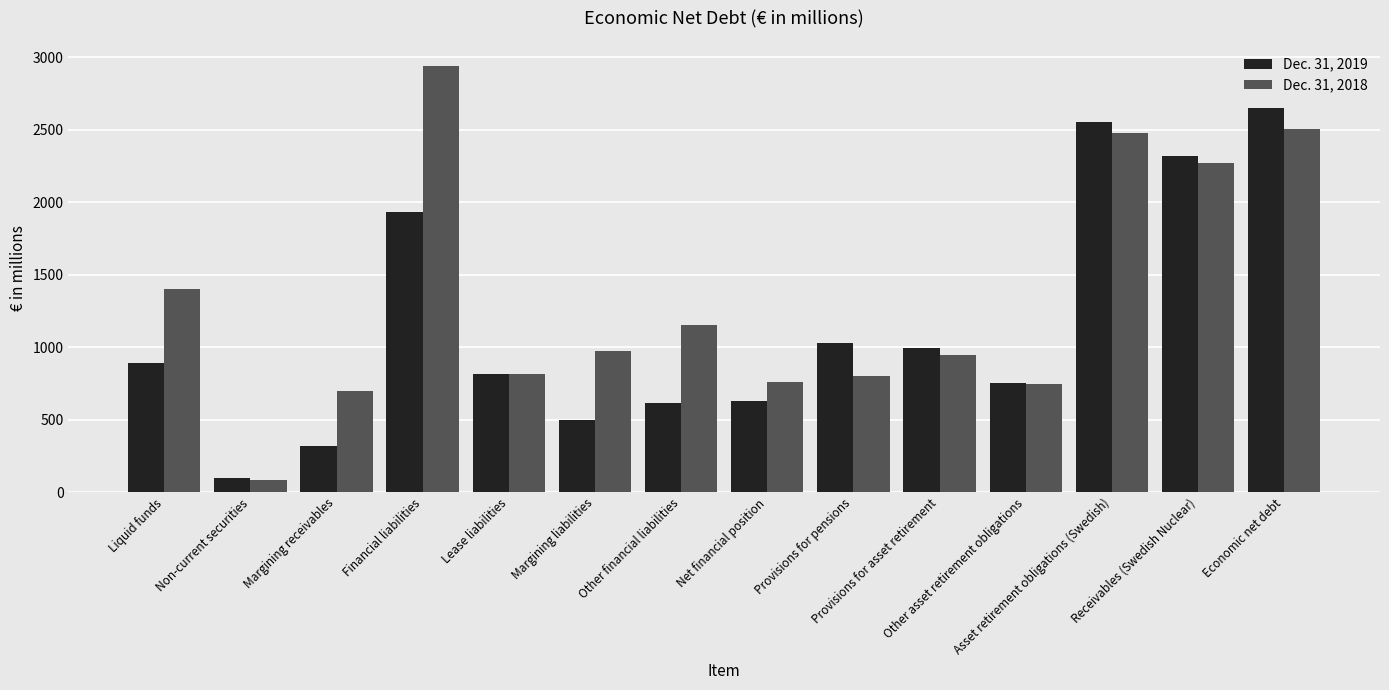

What are all the series names shown in the legend?

Dec. 31, 2019, Dec. 31, 2018